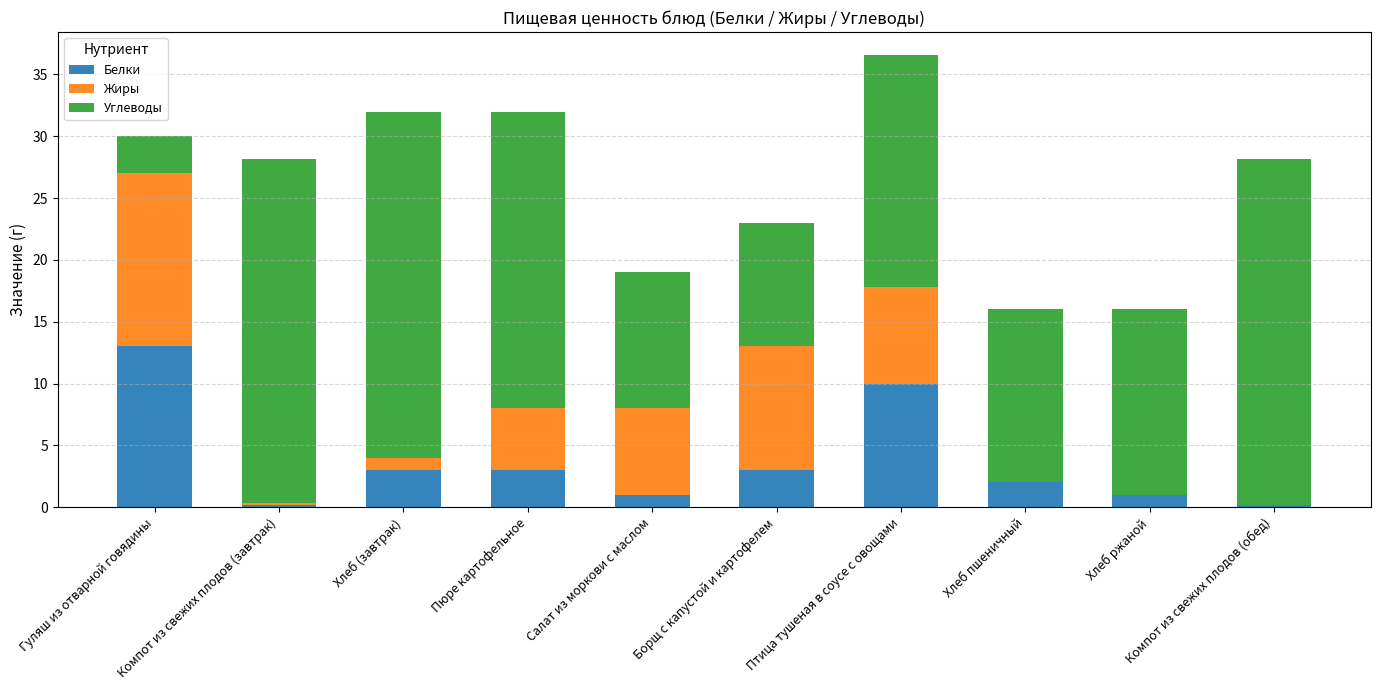

What is the total value across all series at Пюре картофельное?

32.0